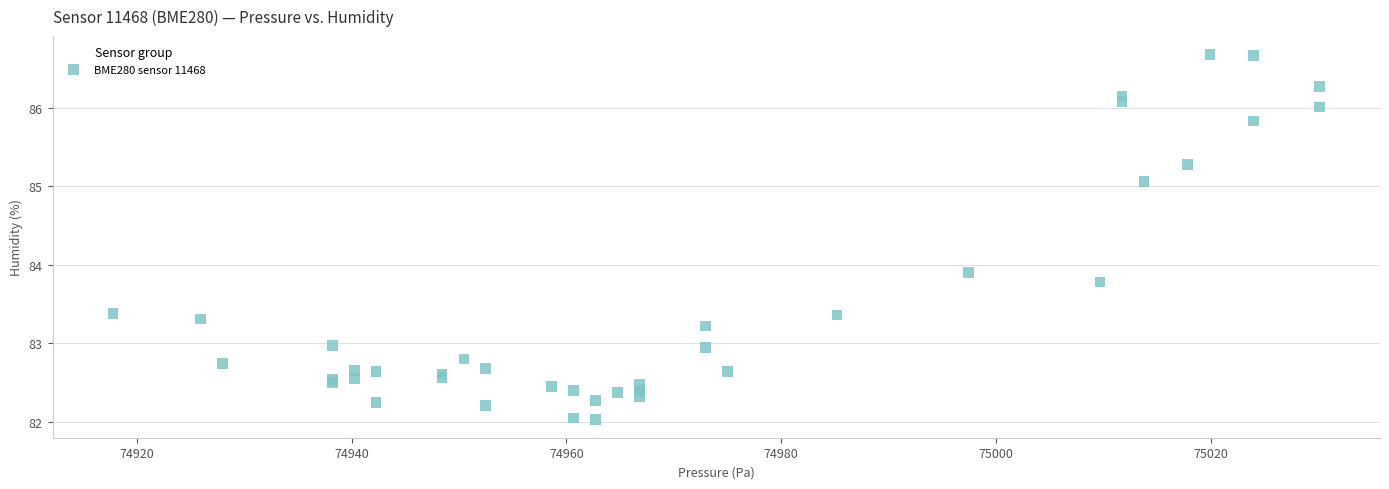

What Y value in the scatter plot is closest to 84?

83.9